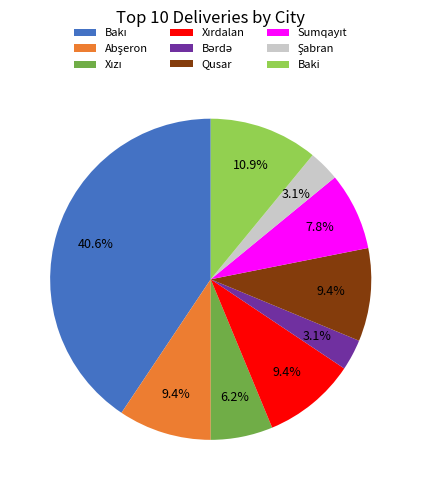

Is Qusar the majority of the pie?

No